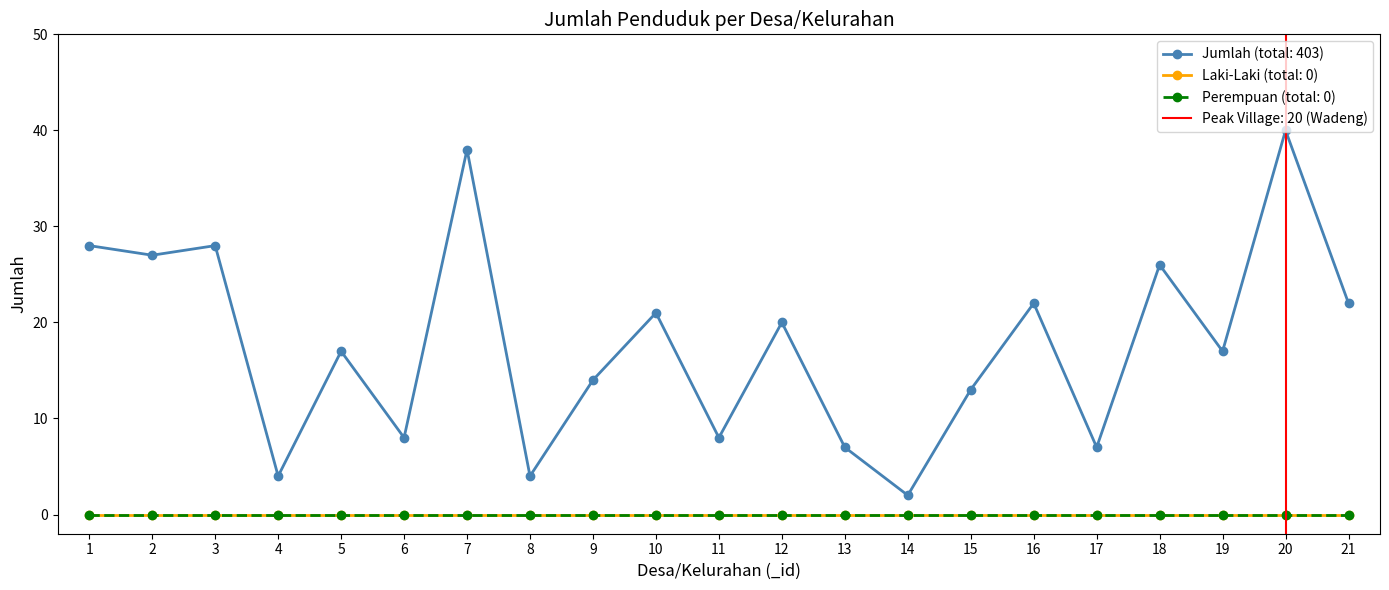

True or false: Jumlah has more than 1 interior local peaks.

True